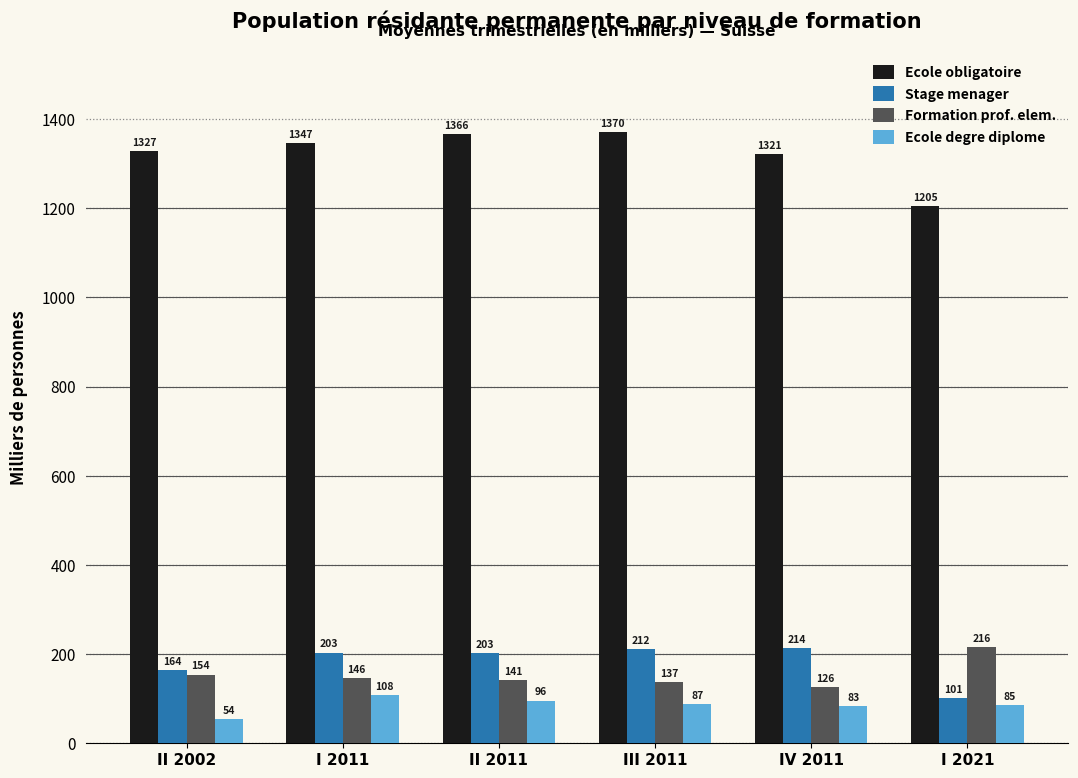

What is the label of the 5th bar from the left?

IV 2011